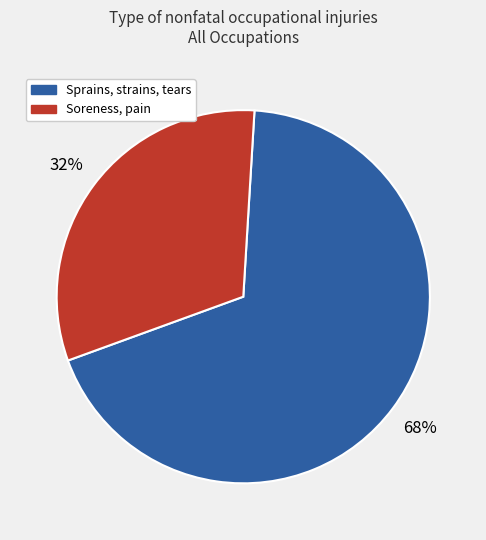

How many slices are in this pie chart?

2